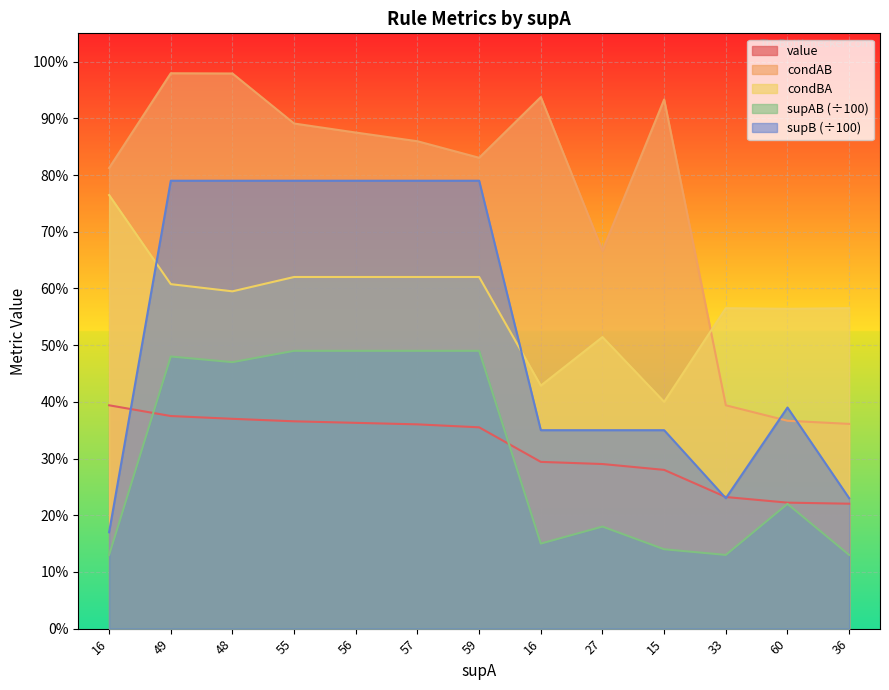

What is the highest value of the condBA series?

0.8